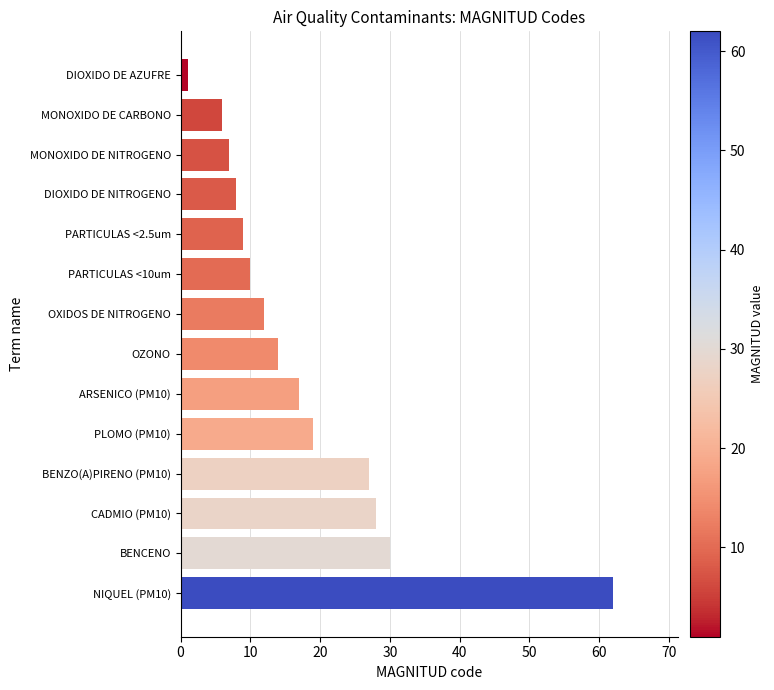

What is the maximum value shown in the chart?

62